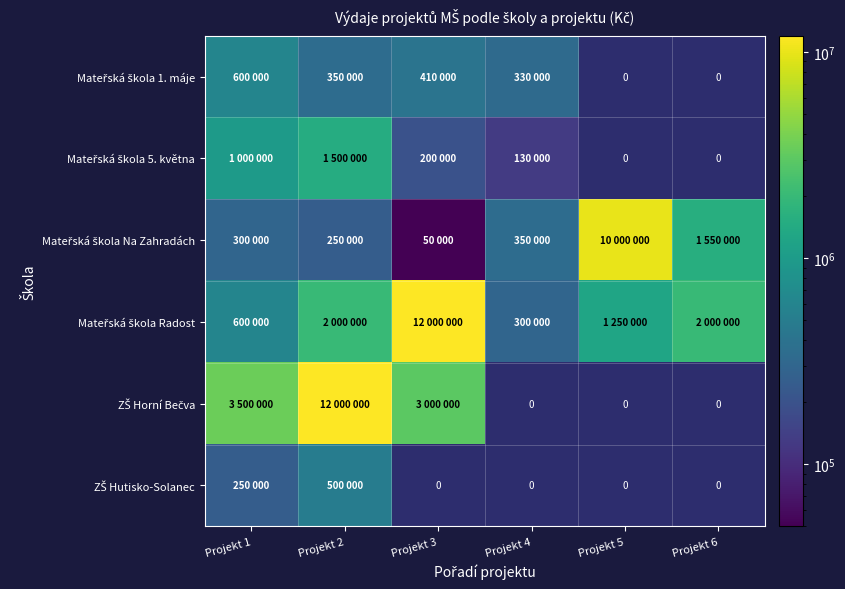

The value of Mateřská škola Radost at Projekt 2 is 2753017.4. True or false?

False